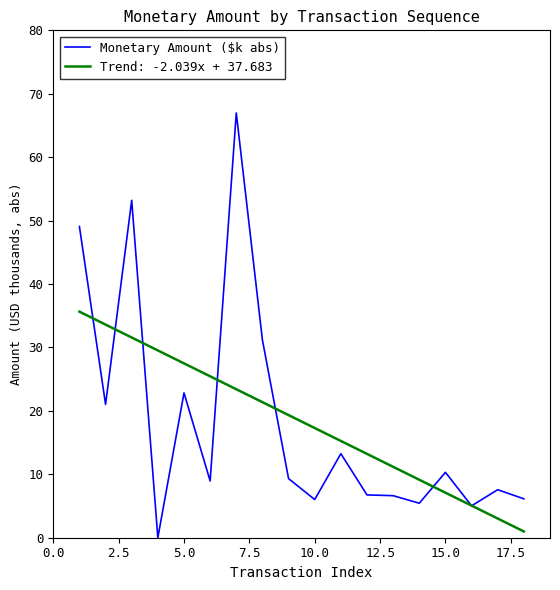

What is the maximum value shown in the chart?

67.0